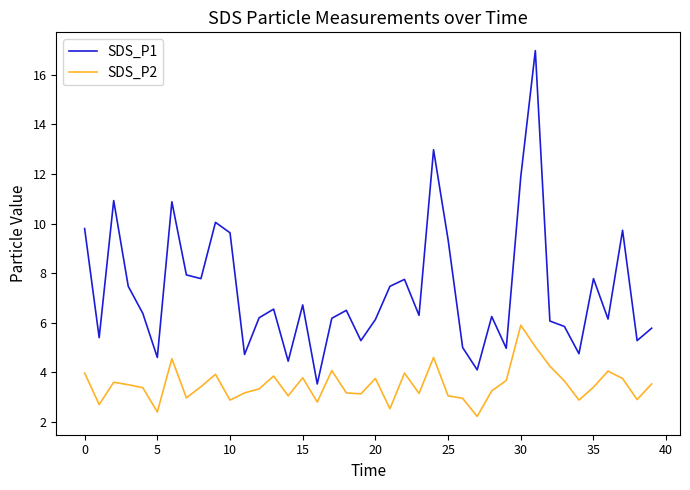

Is this an area chart (filled region under the line)?

No